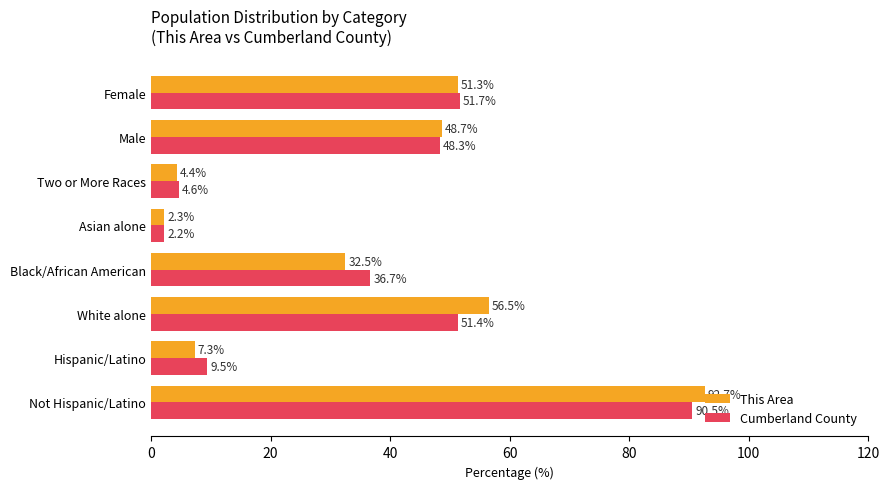

Which series has the largest total across all categories?

This Area